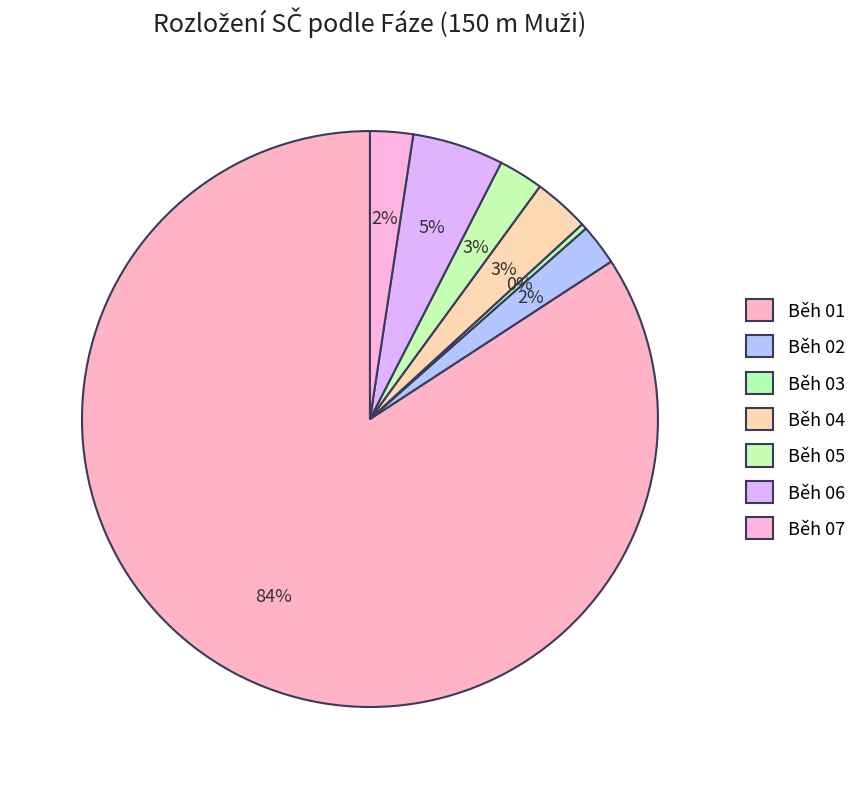

To the nearest percent, what is the combined percentage of Běh 04 and Běh 01?

87%